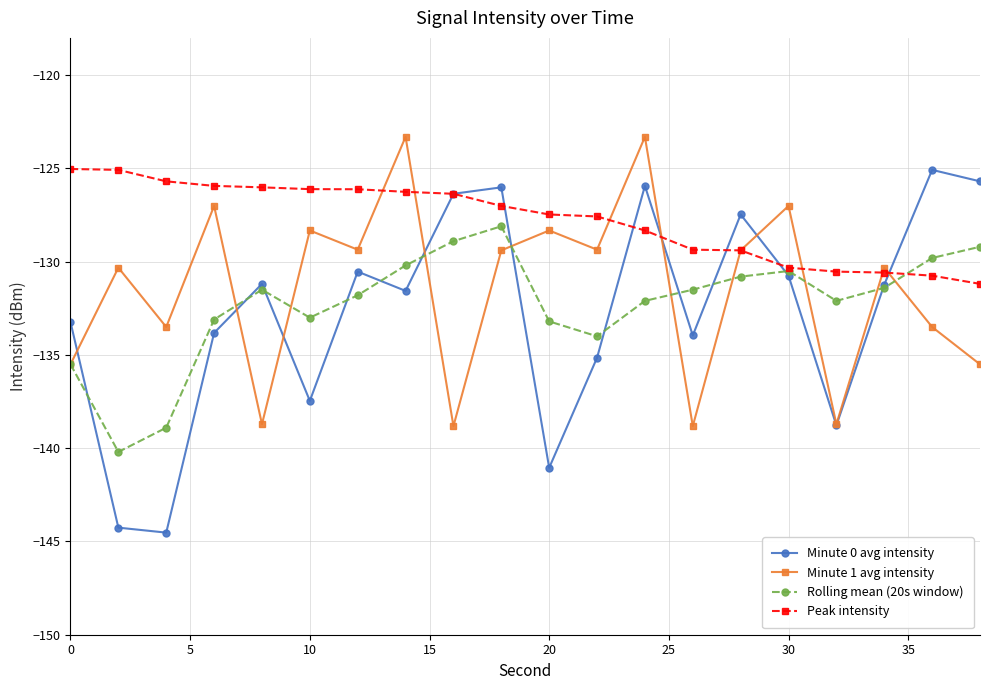

What is the smallest value displayed?

-144.5